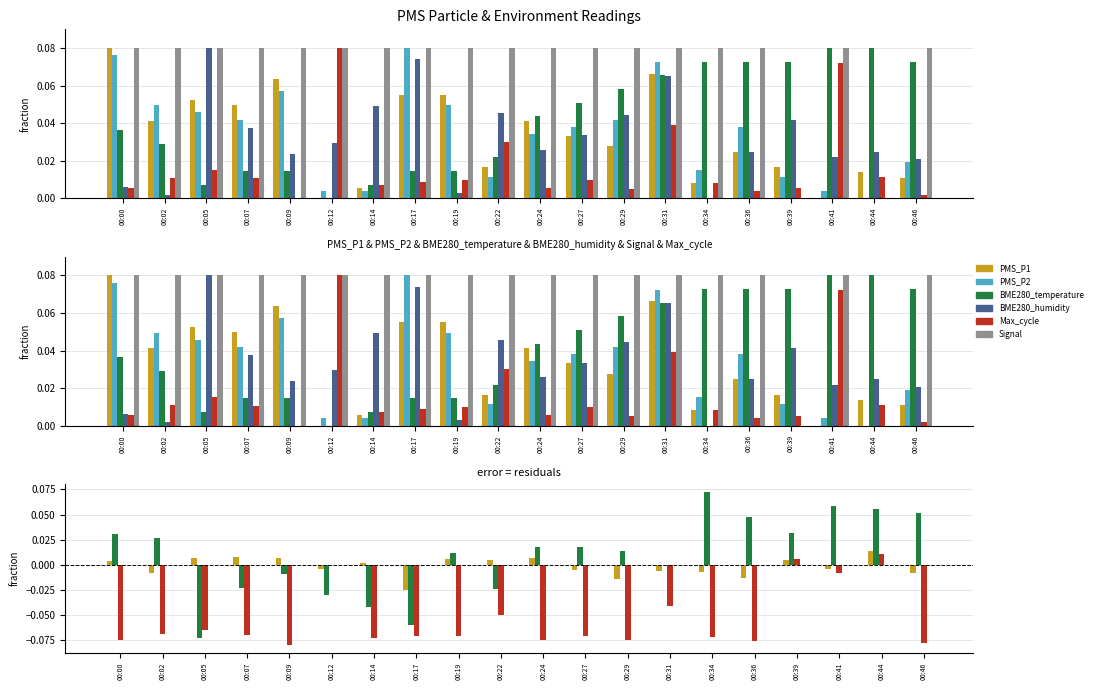

How many values in BME280_temperature are above zero?

19